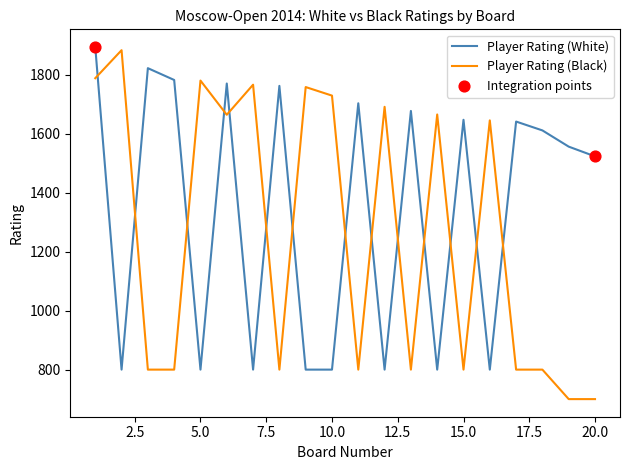

List the series in order of their overall mean, highest first.

Player Rating (White), Player Rating (Black)